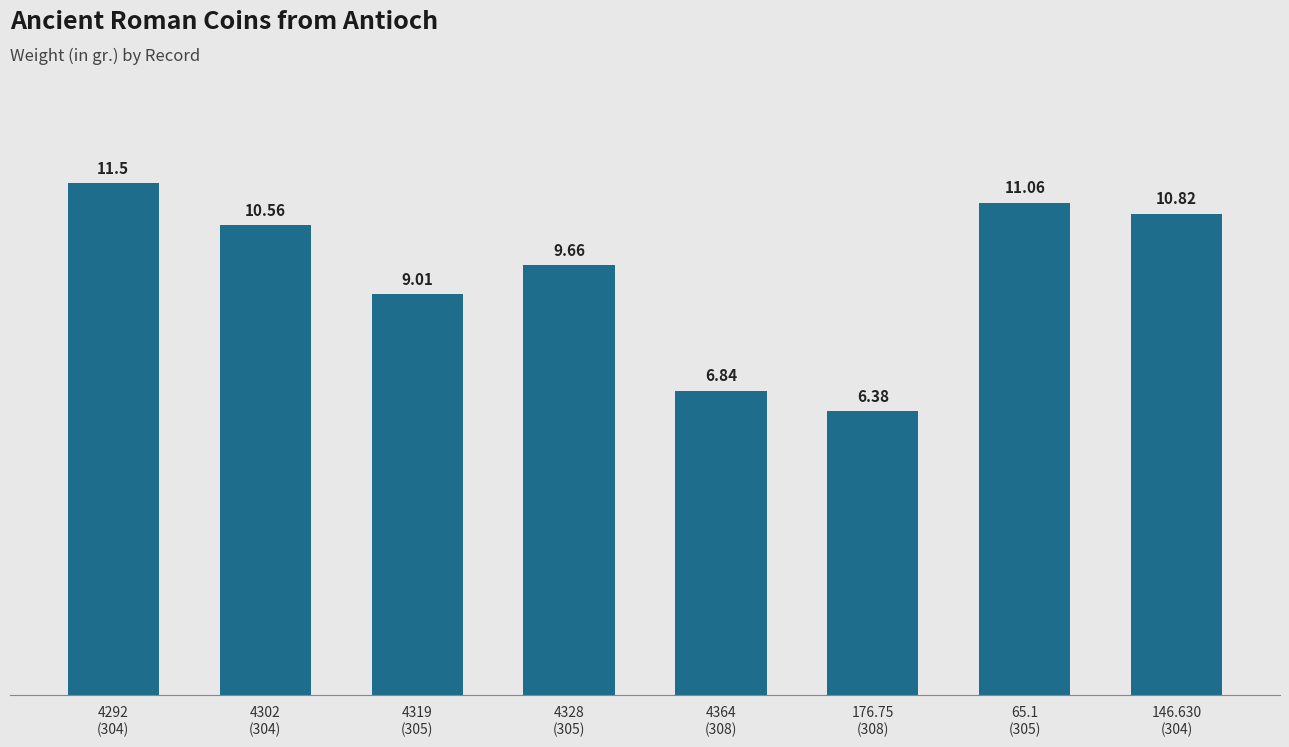

Rank the categories by value from highest to lowest.

4292
(304), 65.1
(305), 146.630
(304), 4302
(304), 4328
(305), 4319
(305), 4364
(308), 176.75
(308)